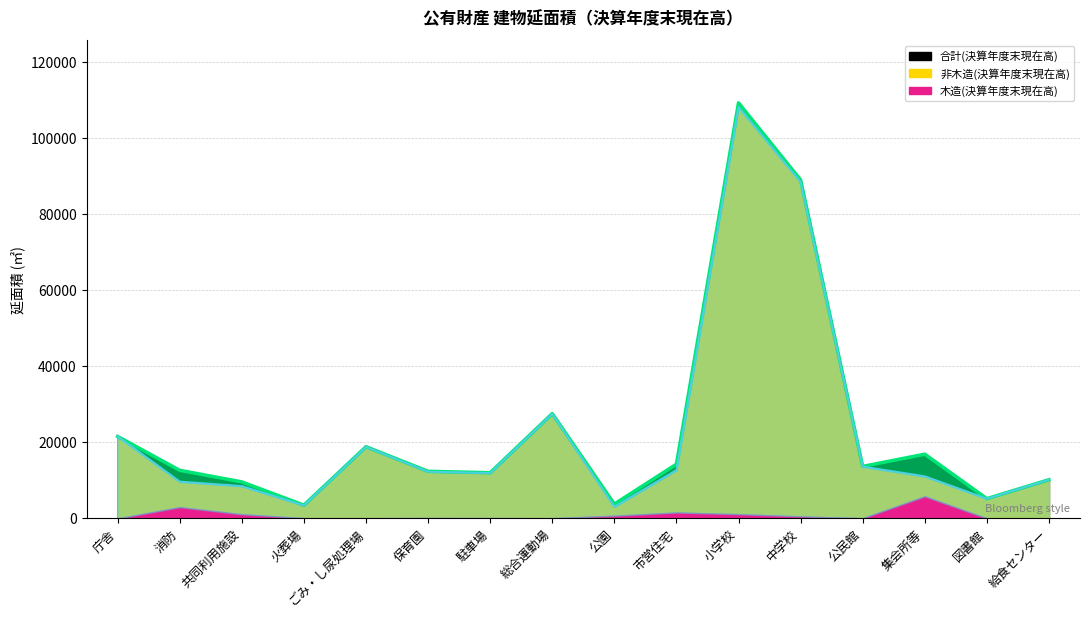

List the labels in order of 合計(決算年度末現在高) value, smallest first.

火葬場, 公園, 図書館, 共同利用施設, 給食センター, 駐車場, 保育園, 消防, 公民館, 市営住宅, 集会所等, ごみ・し尿処理場, 庁舎, 総合運動場, 中学校, 小学校